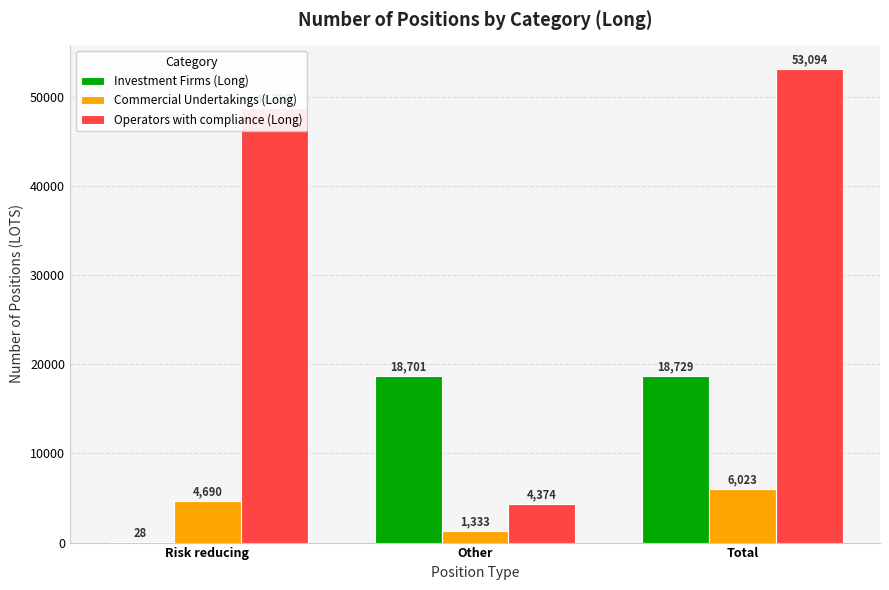

What is the maximum value for Commercial Undertakings (Long)?

6023